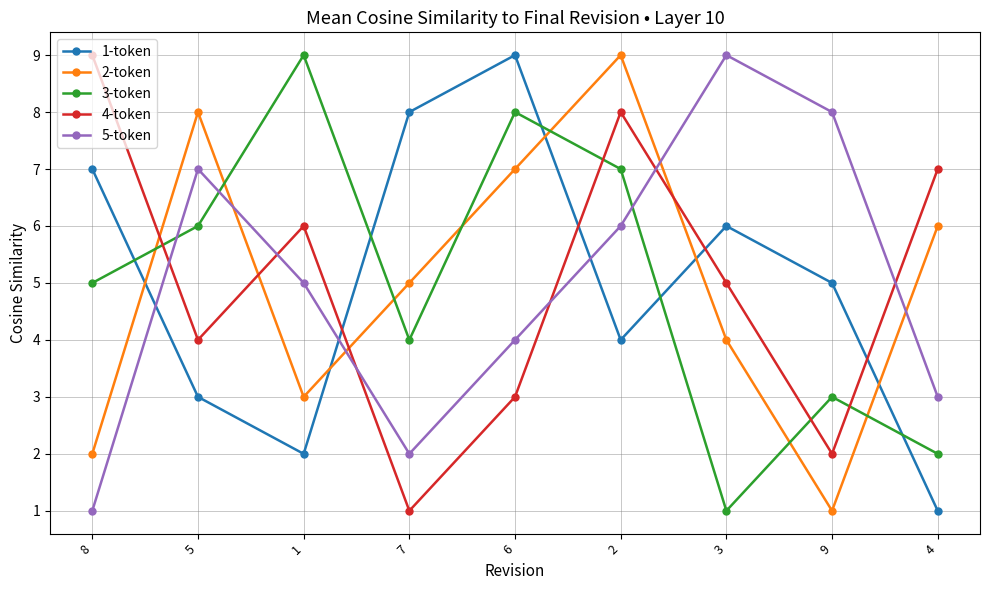

At which category is the sum across all series the highest?

2